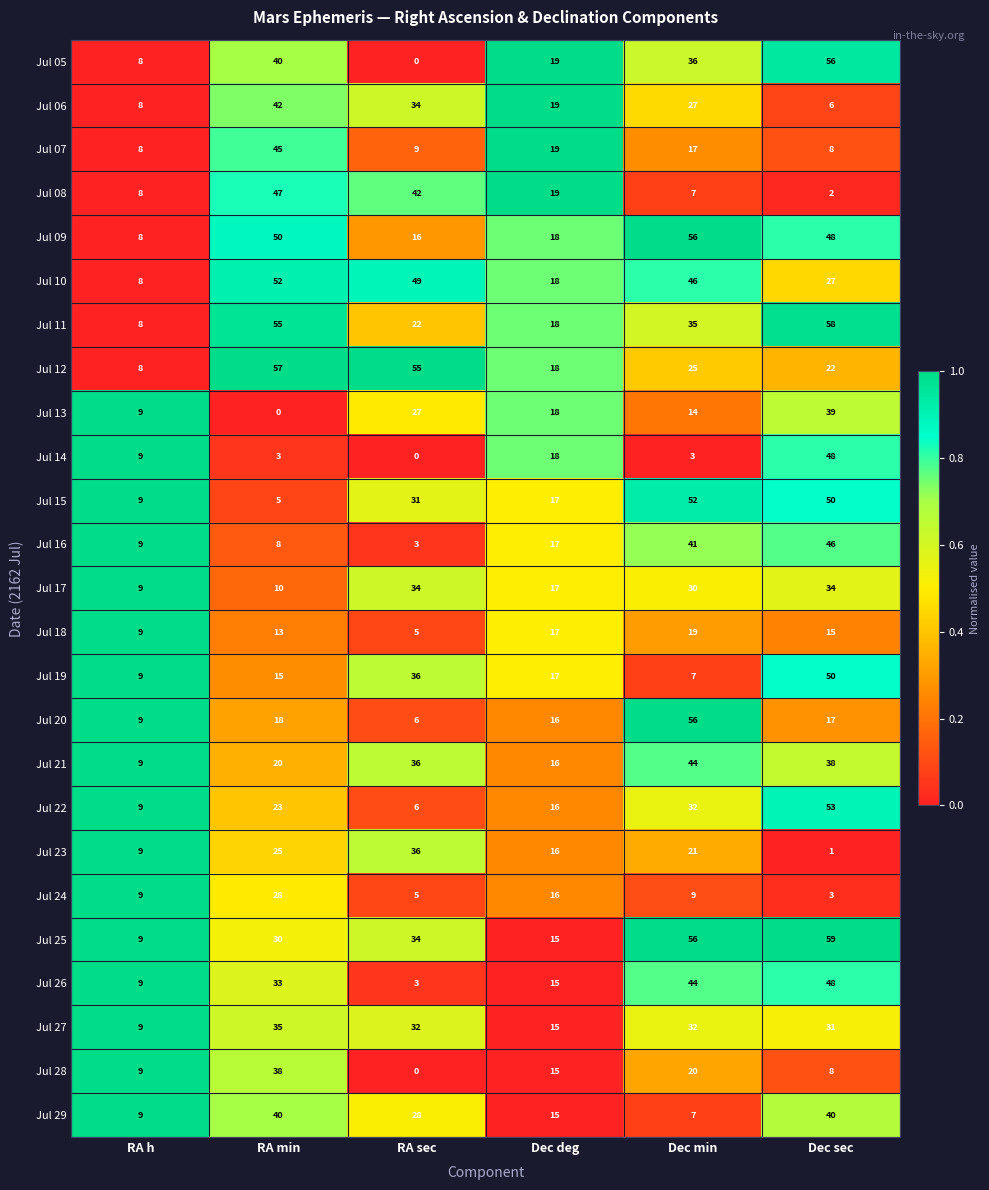

At which label does Jul 06 first exceed 27?

RA min